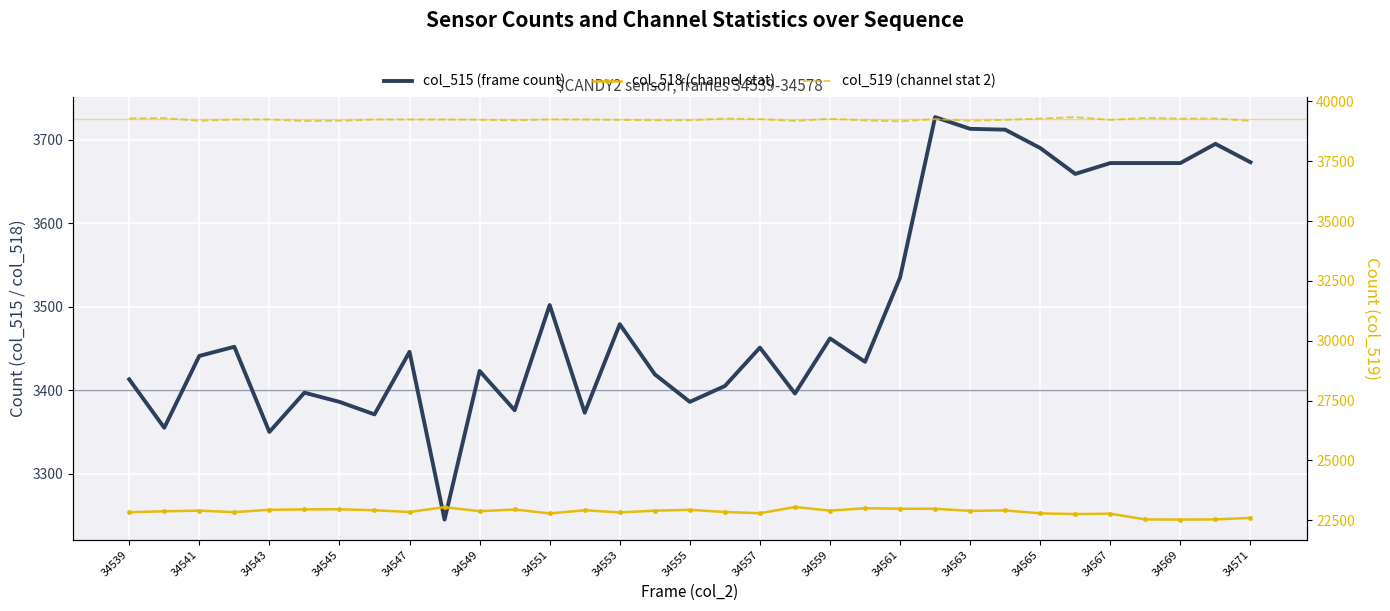

In col_518 (channel stat), how many points are higher than both neighbors (excluding endpoints)?

10